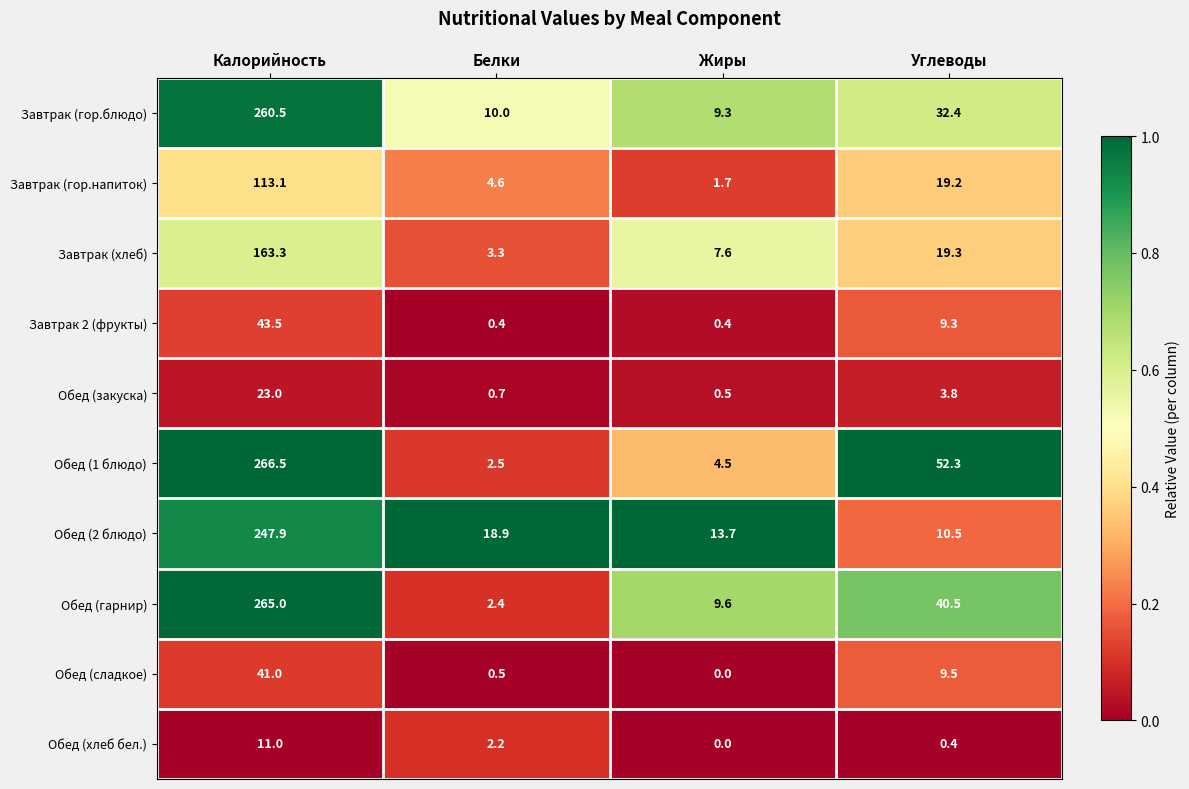

At which category is the sum across all series the highest?

Калорийность